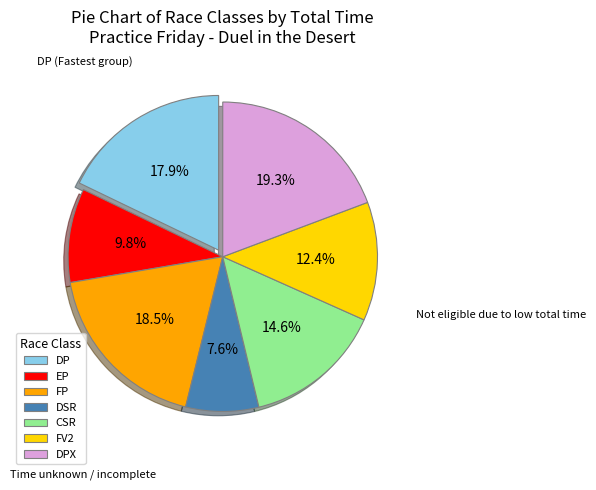

Does any single category account for the majority?

No